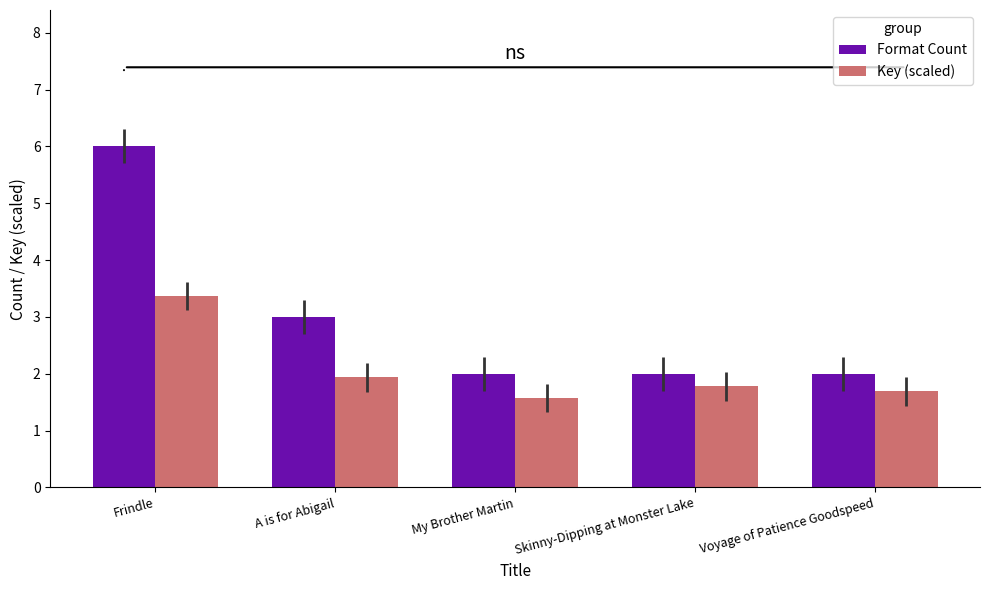

Are the bars grouped side by side (vs. stacked)?

Yes